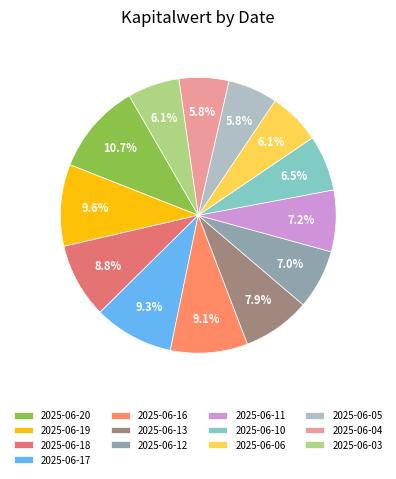

What is the ratio of the value at 2025-06-13 to the value at 2025-06-03?

1.3